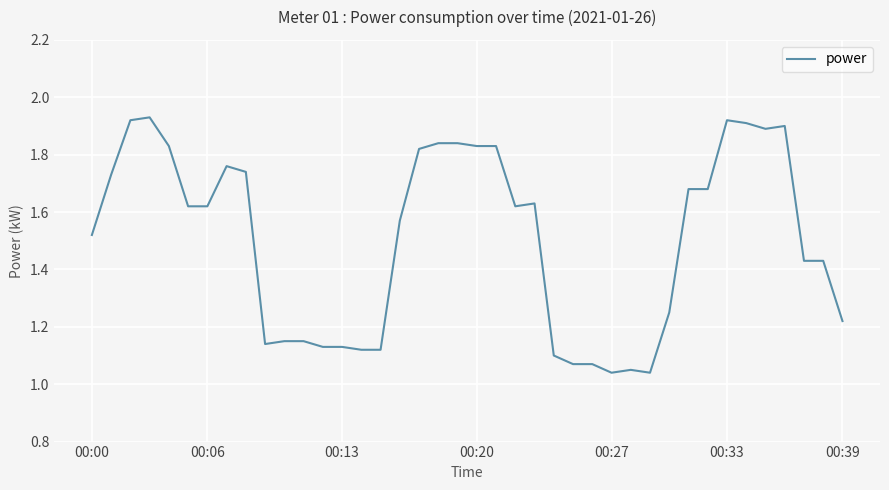

What is the difference between the maximum and minimum values?

0.9